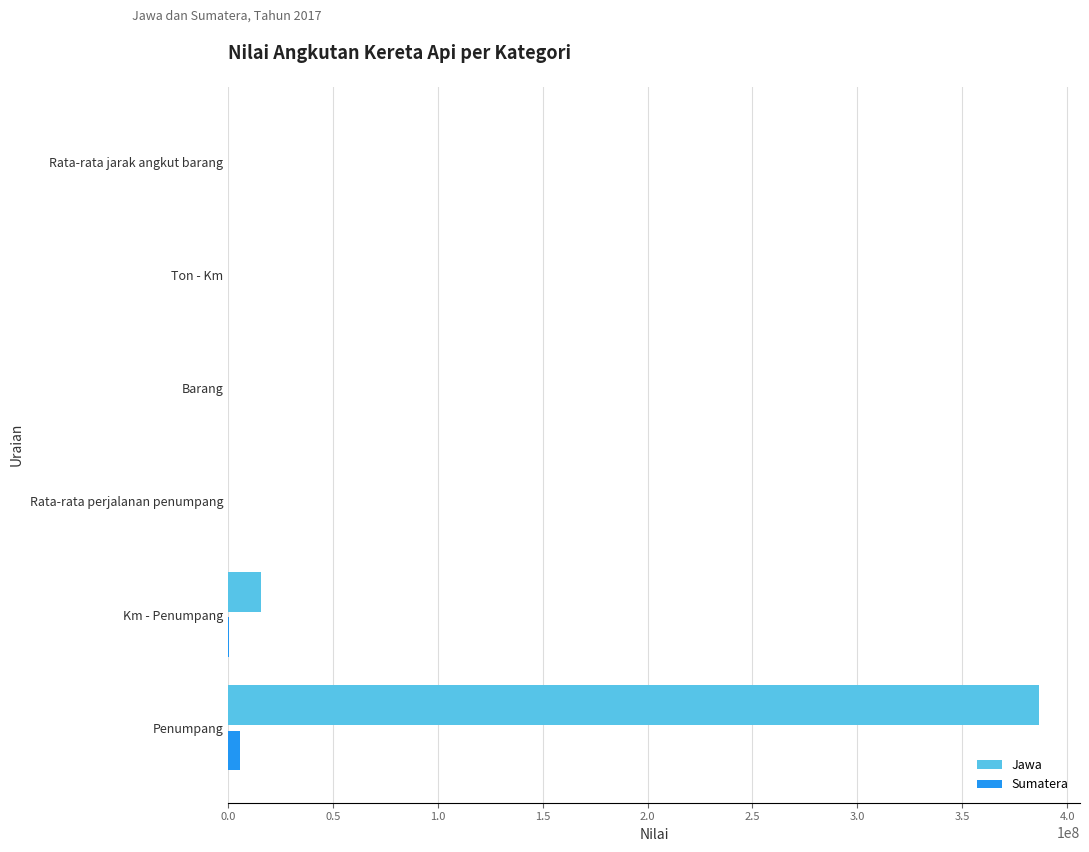

What is the sum of all Sumatera values?

6181619